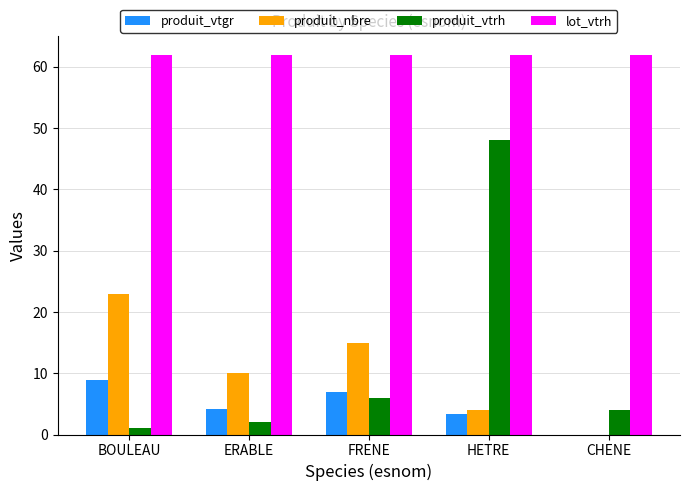

At which label is produit_vtrh closest to 24?

FRENE